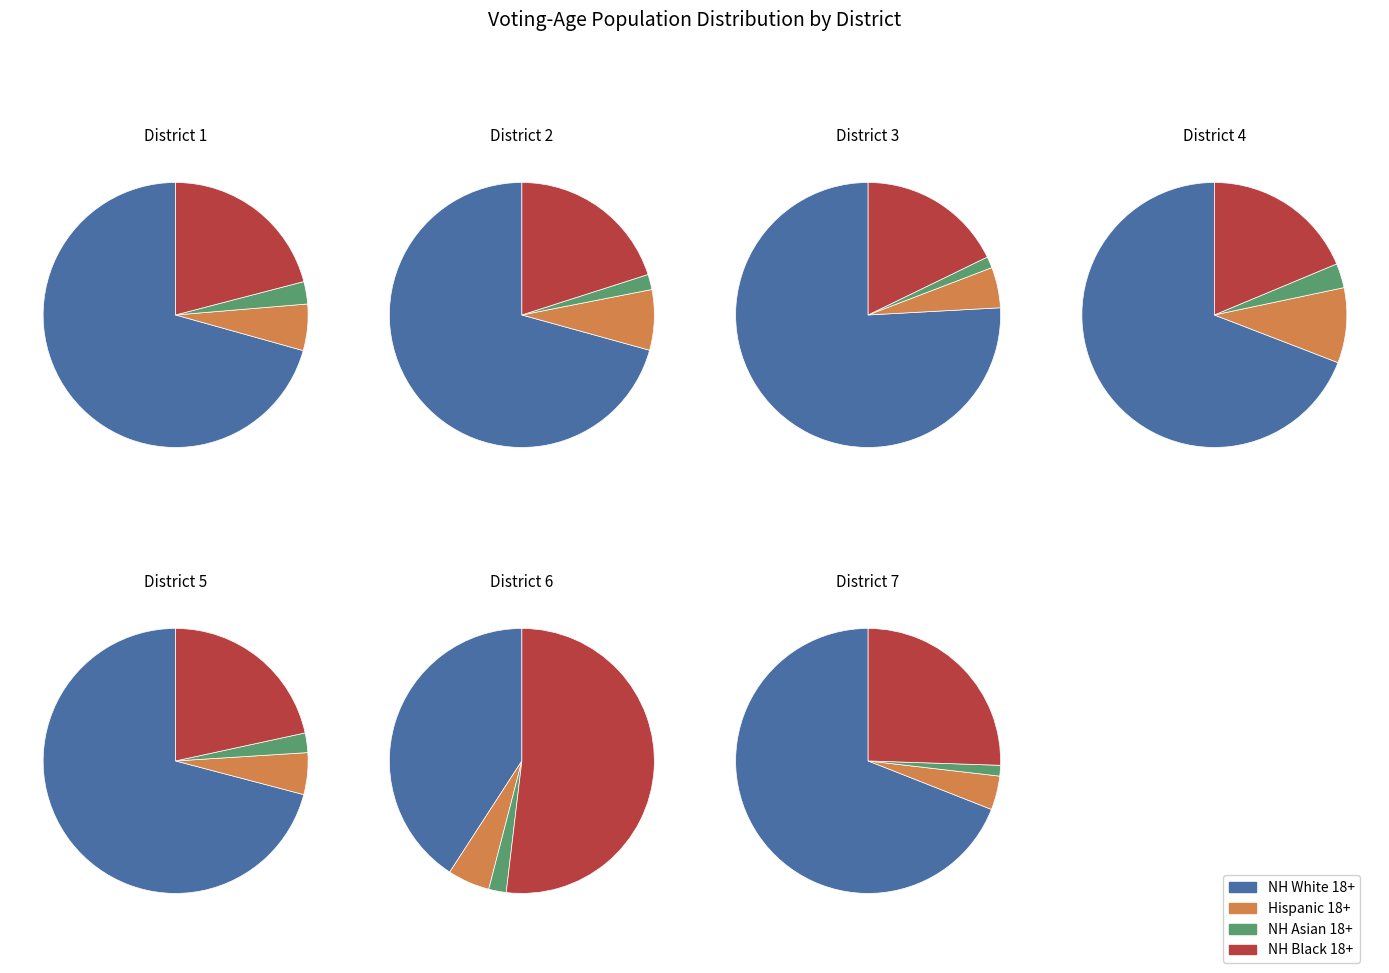

The 6 slice represents 21% of the pie. True or false?

False